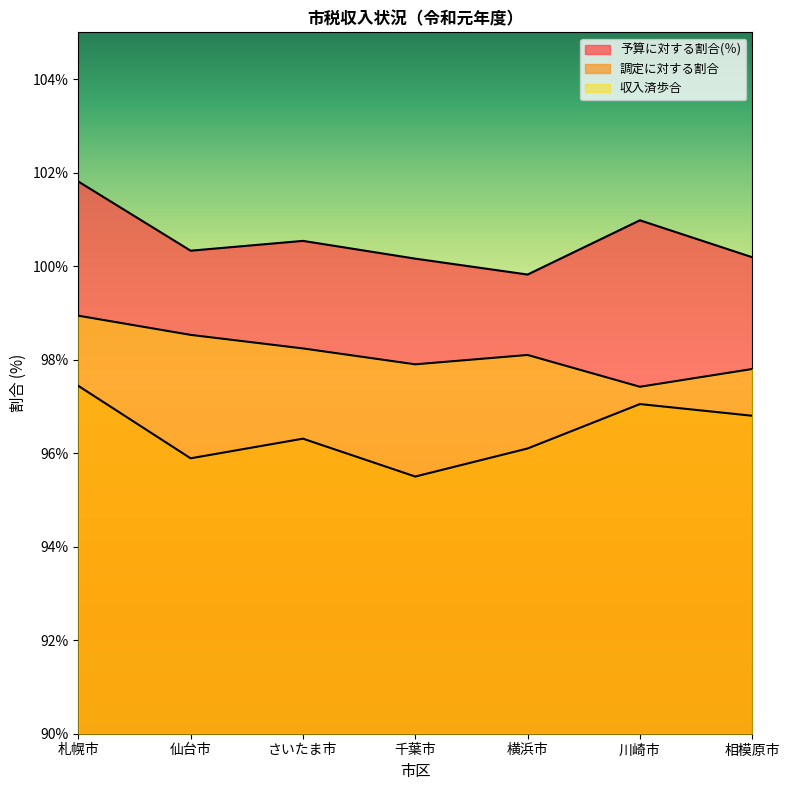

True or false: 調定に対する割合 and 収入済歩合 cross at least once.

False